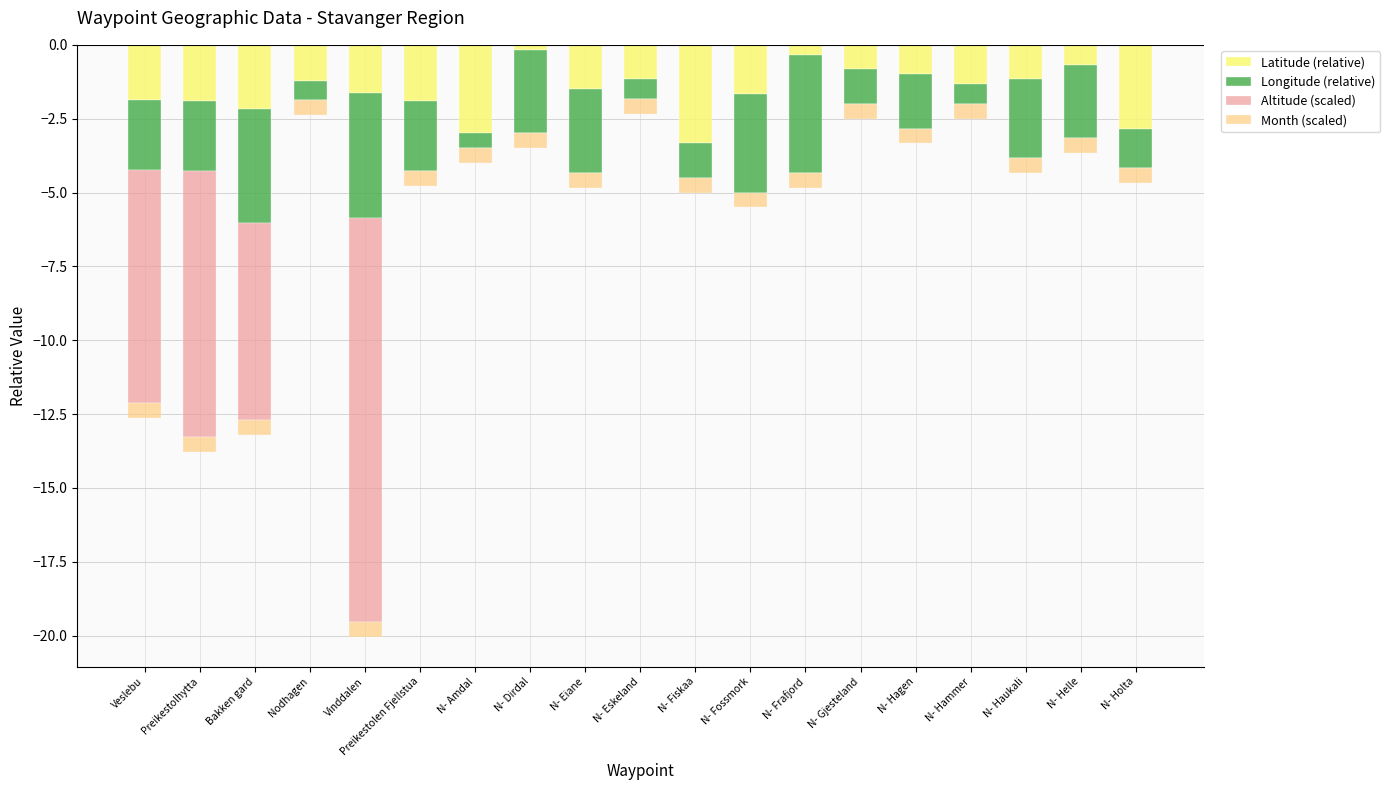

Where does the Longitude (relative) series first go above -2?

Nodhagen